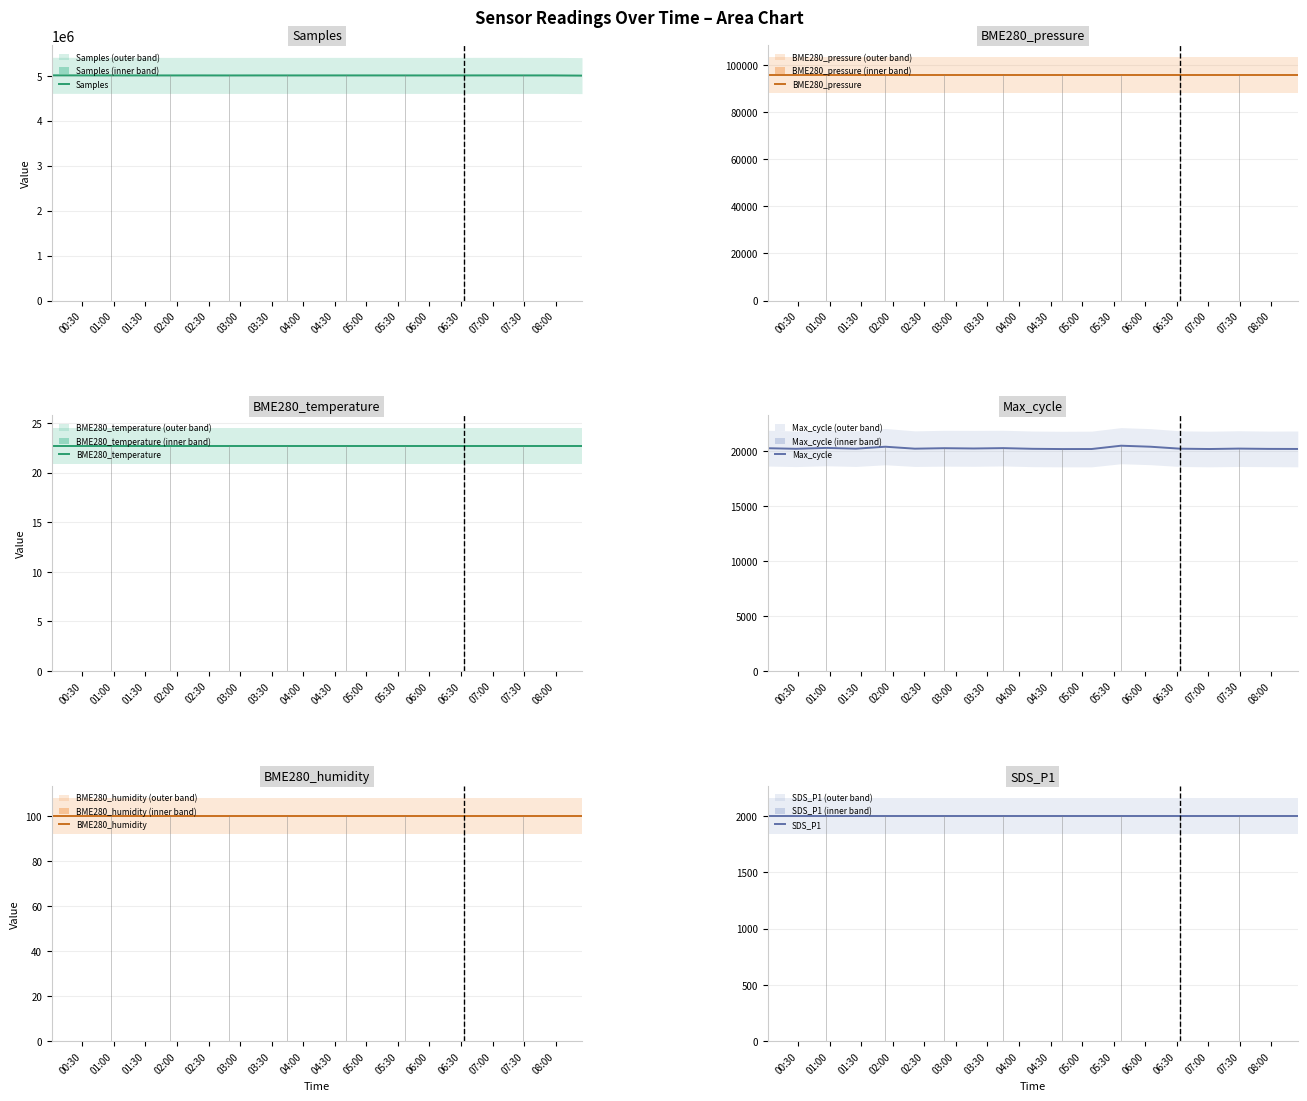

Rank the series by their maximum value, from lowest to highest.

BME280_temperature, BME280_humidity, SDS_P1, Max_cycle, BME280_pressure, Samples